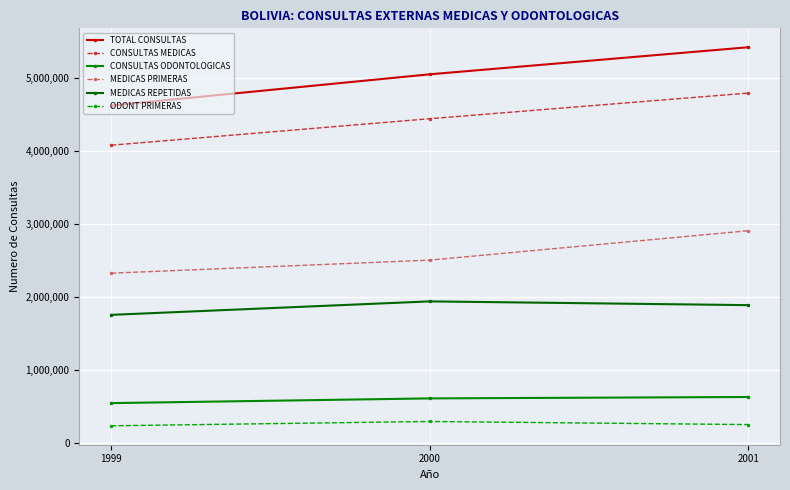

Is this an area chart (filled region under the line)?

No